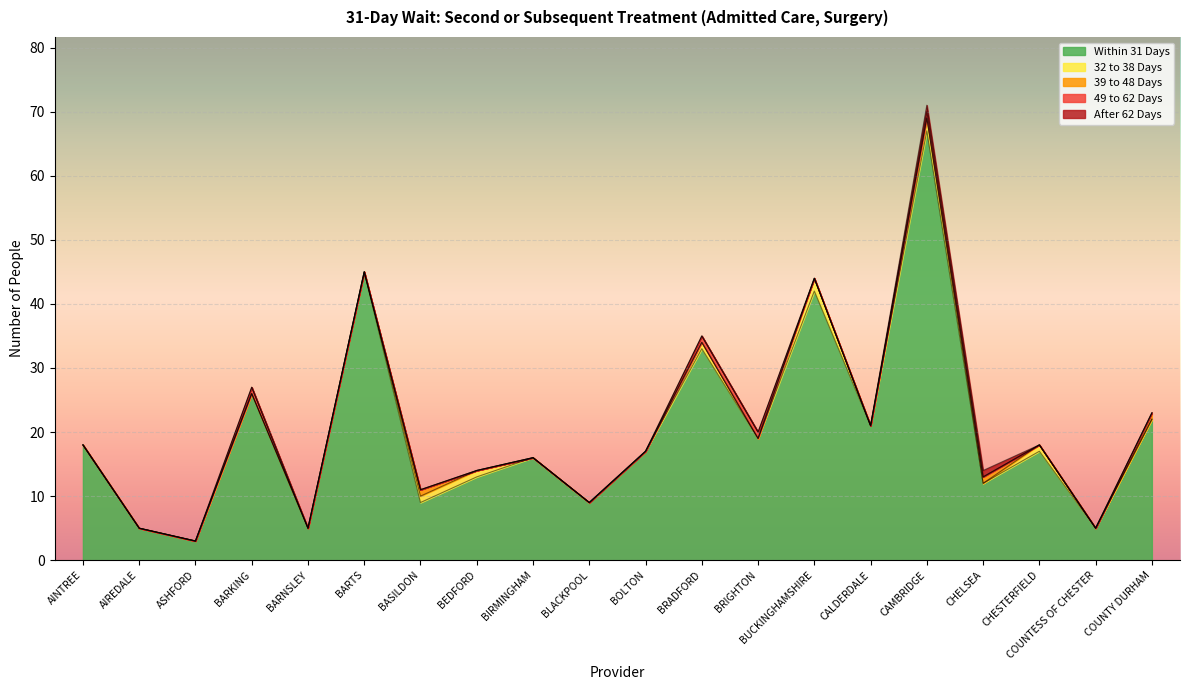

What is the label of the 13th point from the right?

BEDFORD